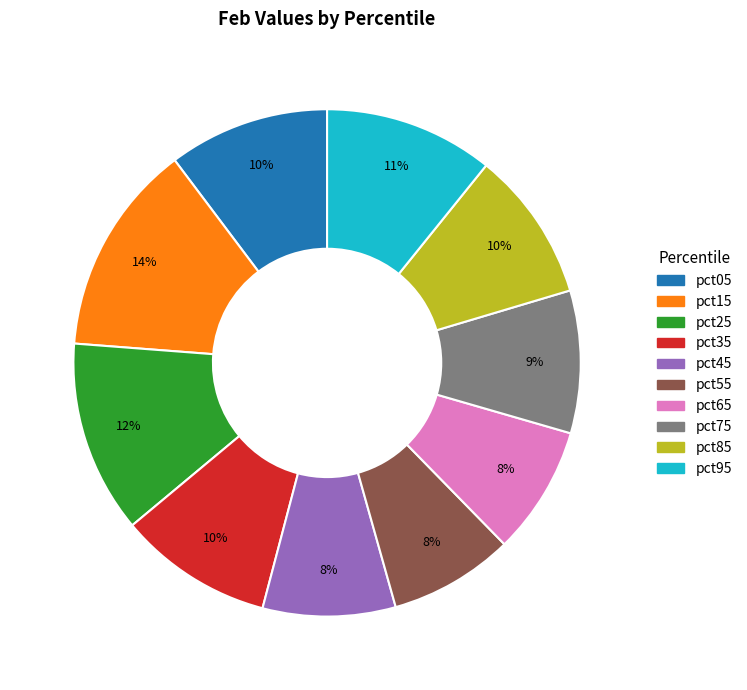

To the nearest percent, what portion does pct15 represent?

14%